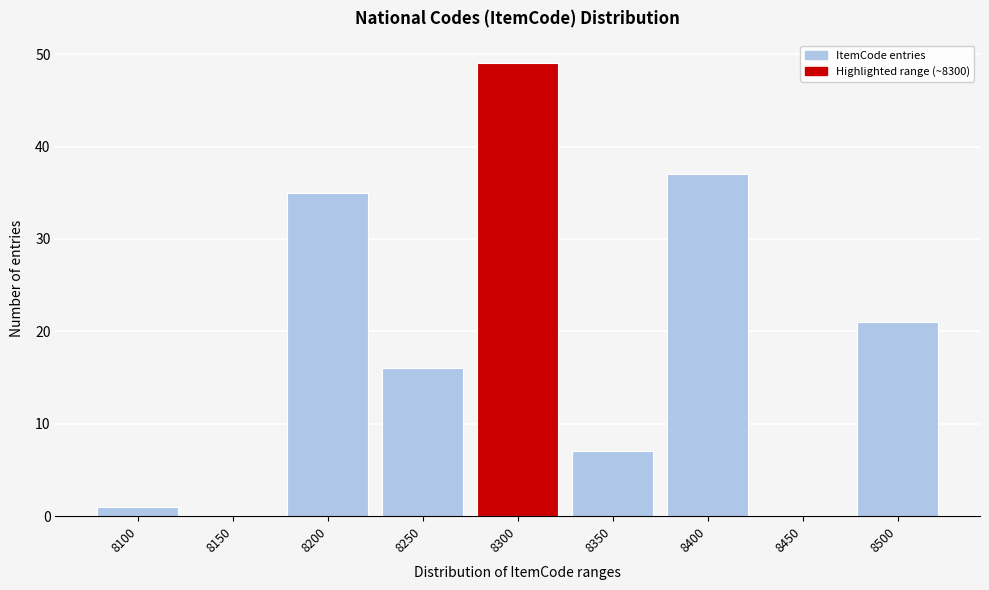

Reading left to right, extract all data points from this chart.

8100=1	8150=0	8200=35	8250=16	8300=49	8350=7	8400=37	8450=0	8500=21